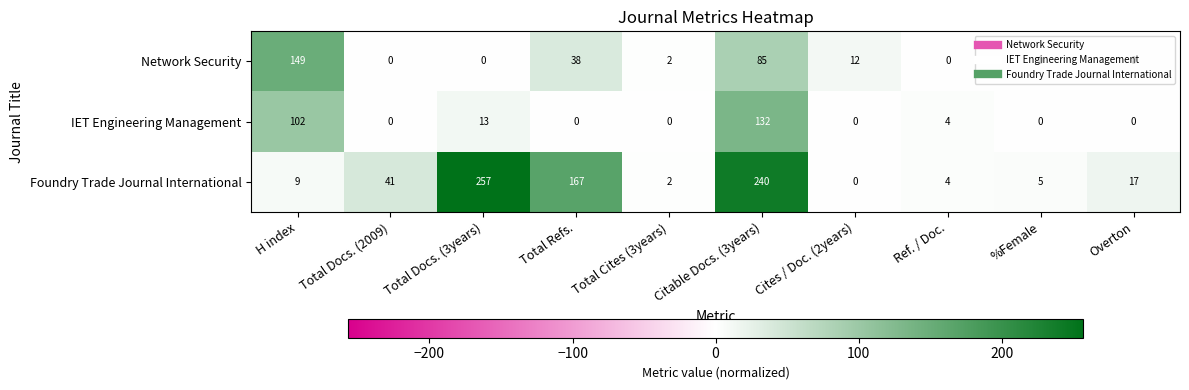

Which series has the largest range (max minus min)?

Foundry Trade Journal International